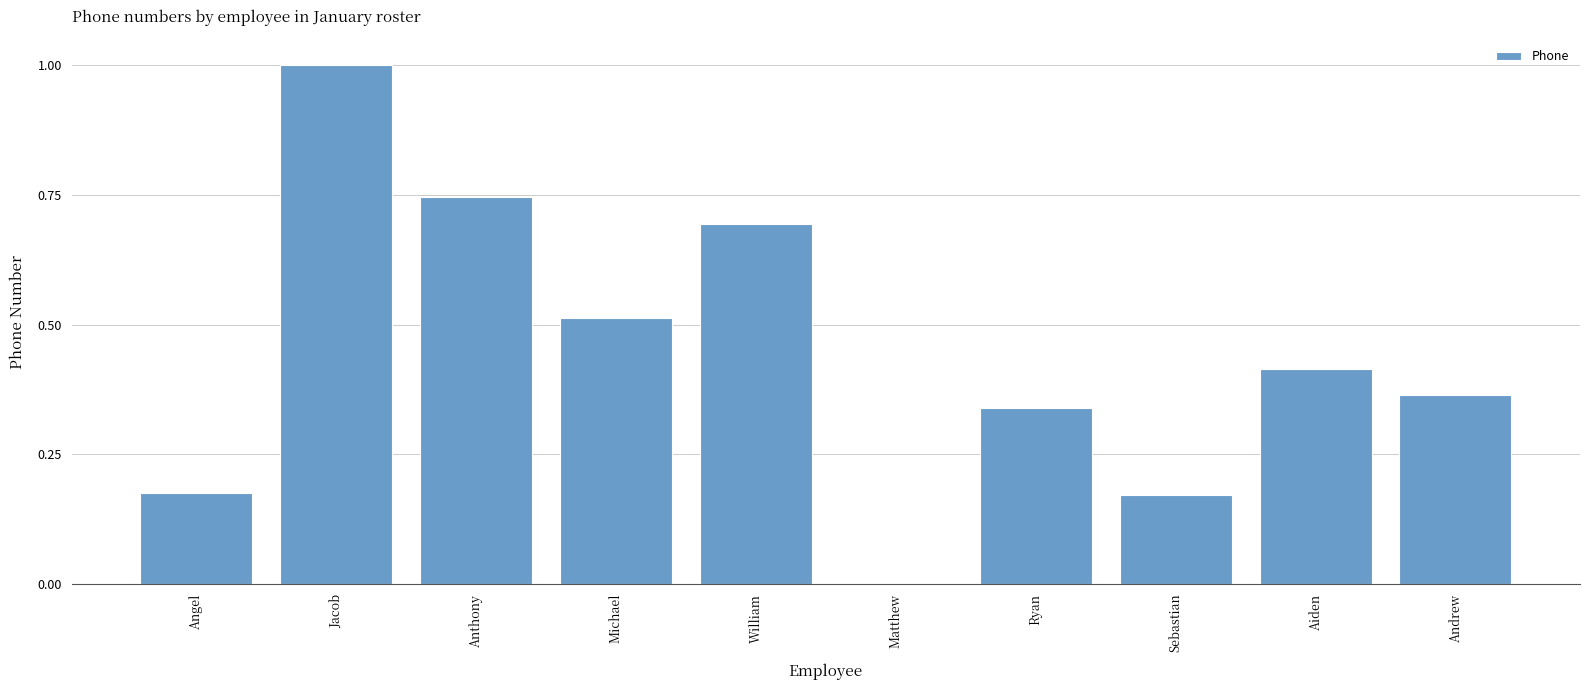

Between Michael and Matthew, which is larger?

Michael